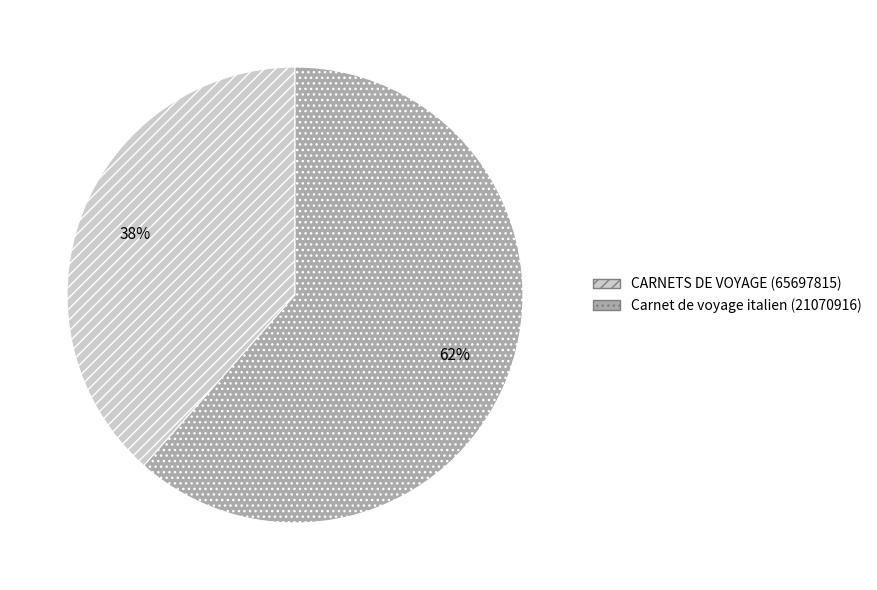

Do Carnet de voyage italien (21070916) and CARNETS DE VOYAGE (65697815) together represent more than half of the pie?

Yes